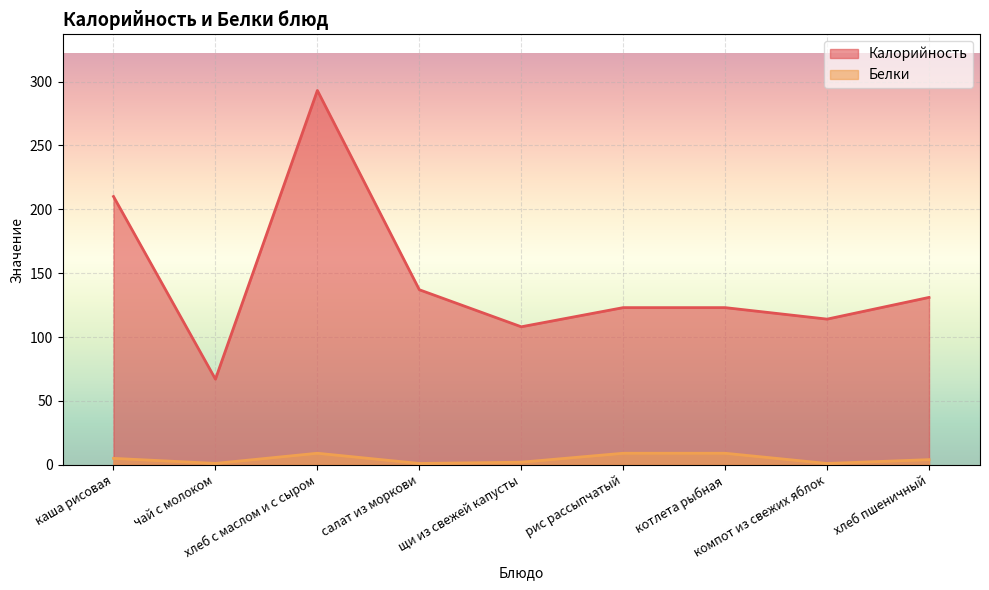

List the series in order of their overall mean, highest first.

Калорийность, Белки